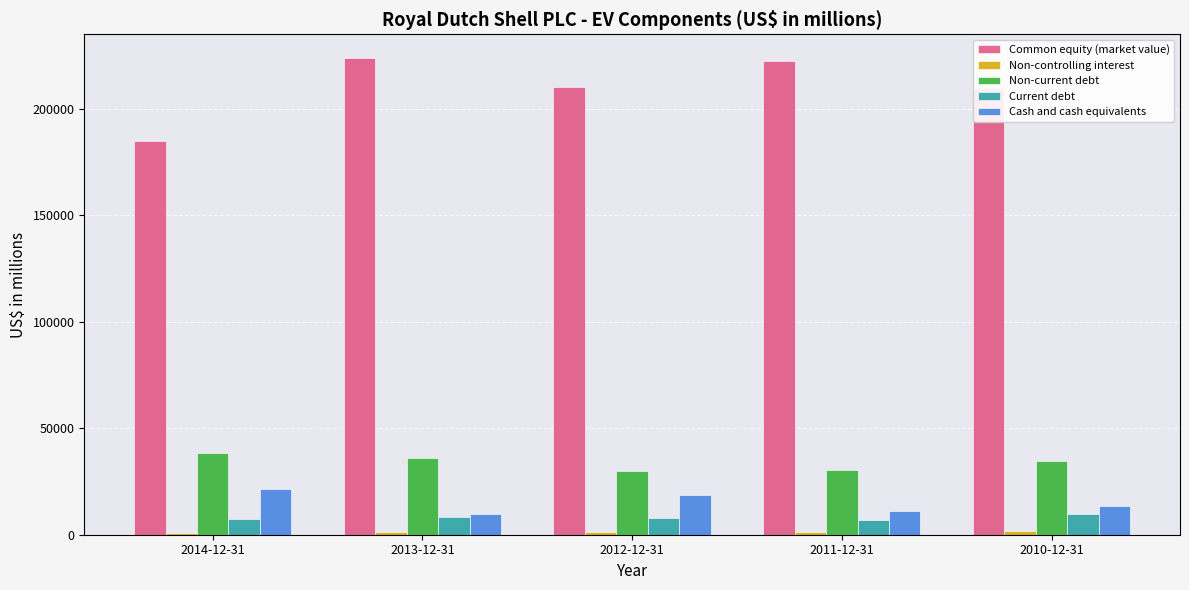

How many Current debt values are between 7208 and 8344?

3